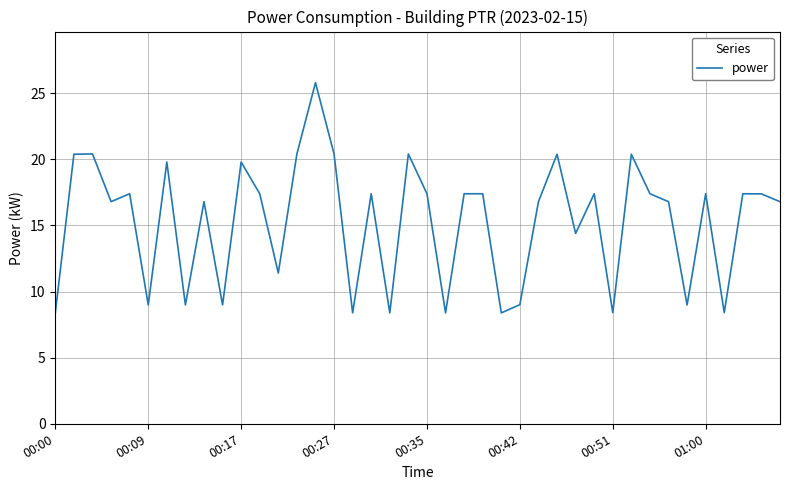

What is the minimum value shown in the chart?

8.4